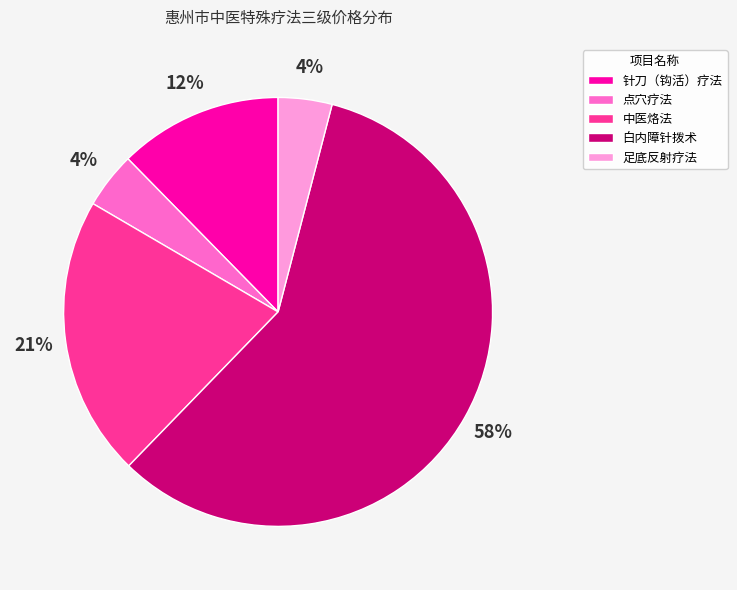

True or false: 点穴疗法 accounts for 4% of the total.

True